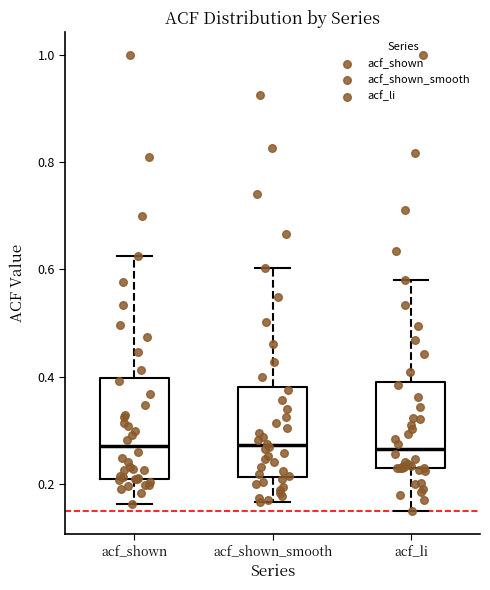

Where does the lower whisker of the box for acf_shown_smooth end on the y-axis? The values are not printed on the chart, so give them approximately, as read against the axis.

0.16